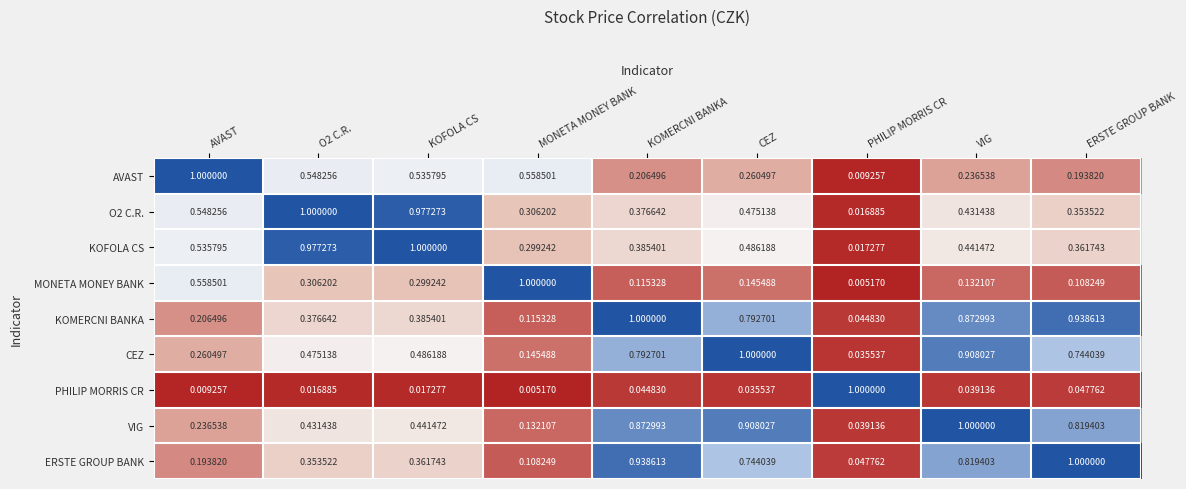

At which label is O2 C.R. closest to 0?

PHILIP MORRIS CR